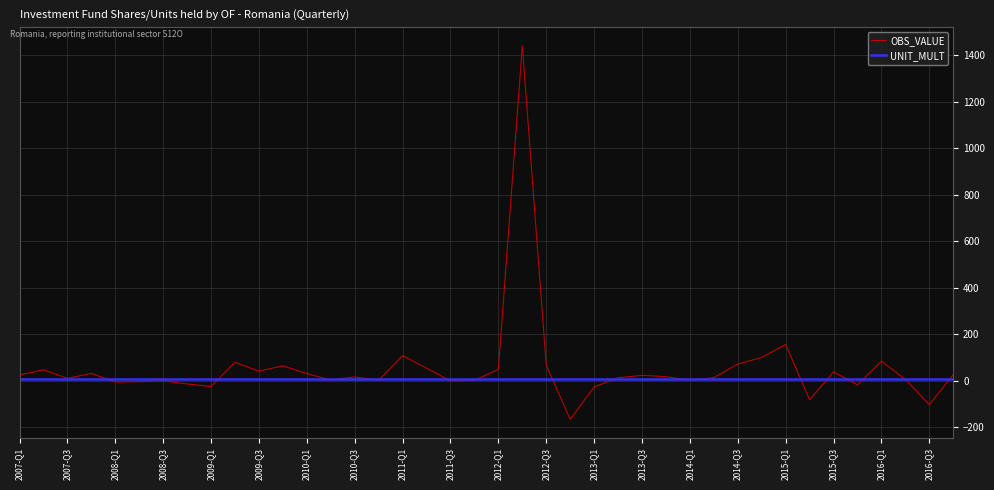

Which series has the largest range (max minus min)?

OBS_VALUE